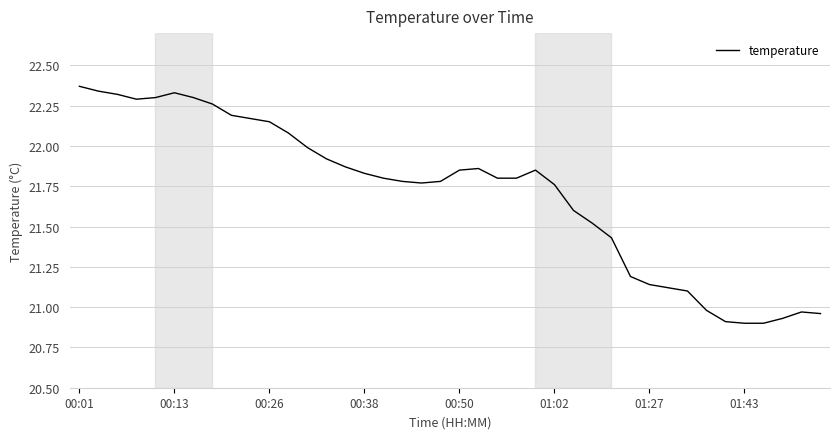

What is the difference between the maximum and minimum values?

1.5